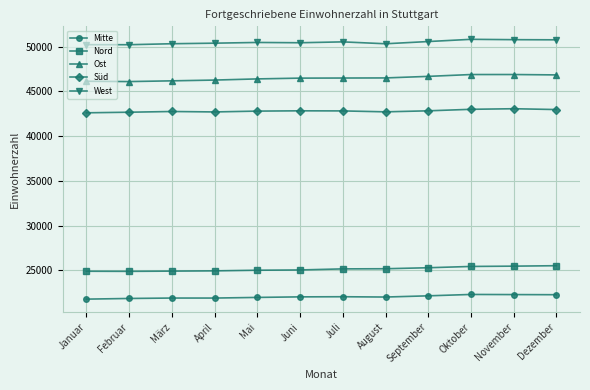

What is the label of the 3rd point from the right?

Oktober